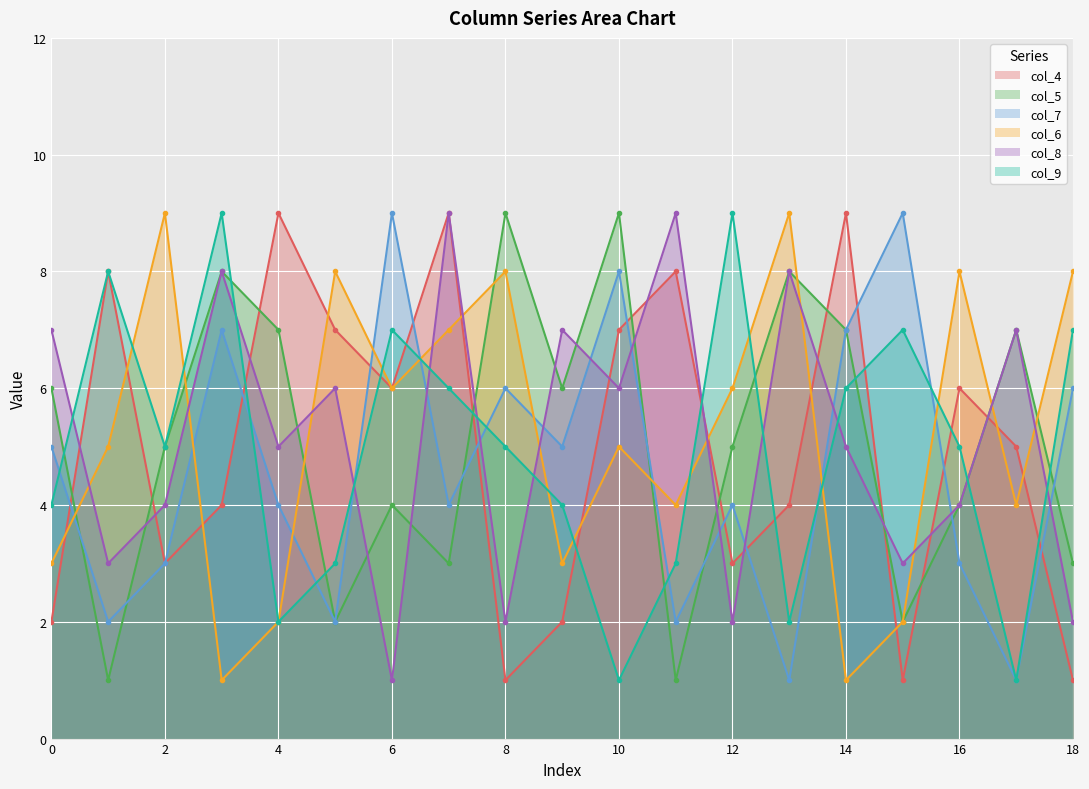

What is the maximum value shown in the chart?

9